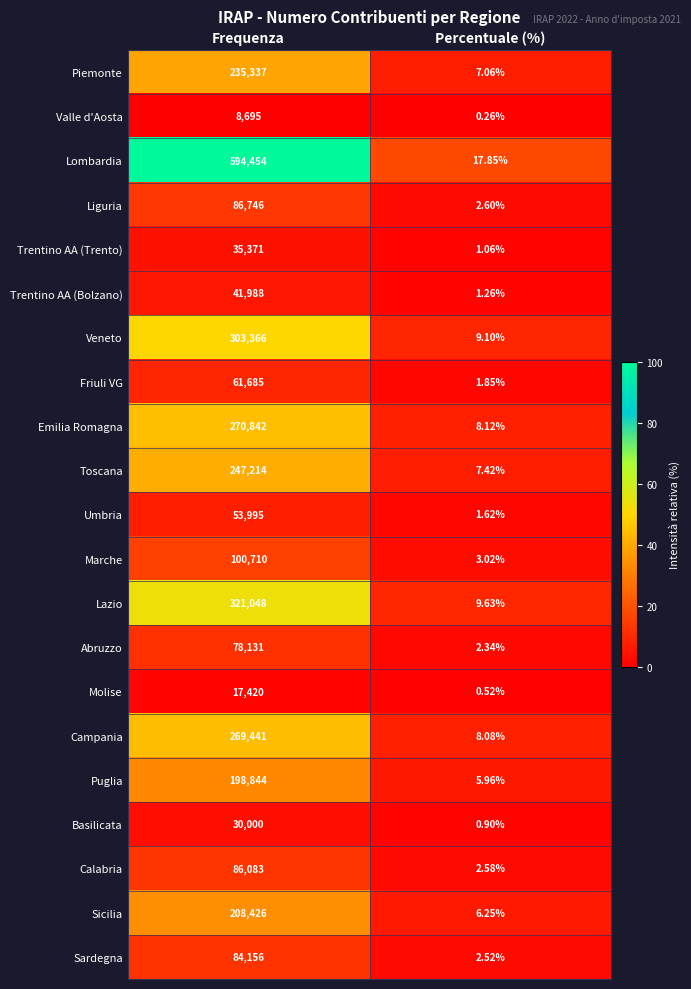

How many series are shown in this chart?

21